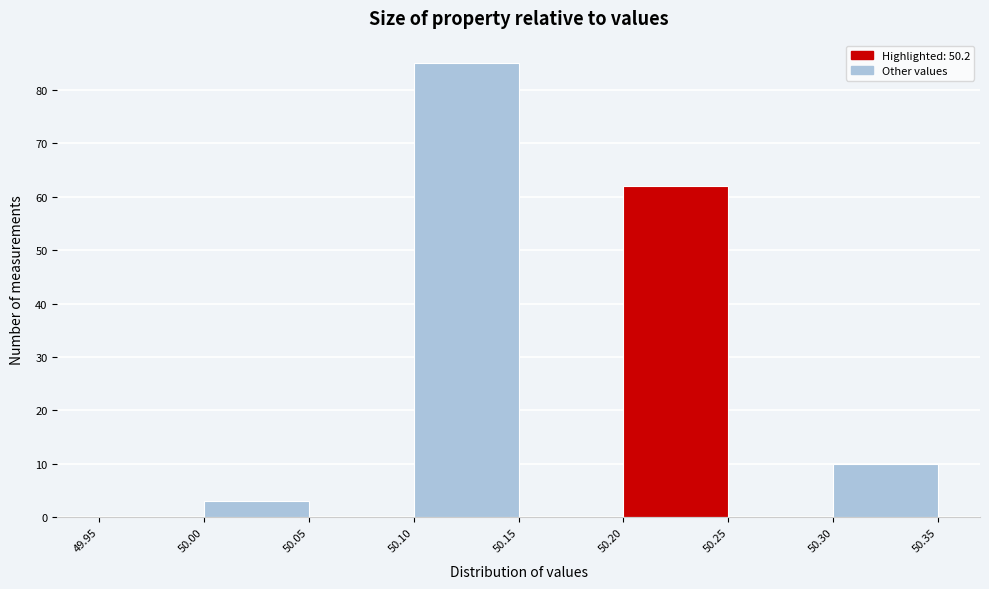

How tall is the bar that spans 50.30 to 50.35 on the x-axis? The values are not printed on the chart, so give them approximately, as read against the axis.

10